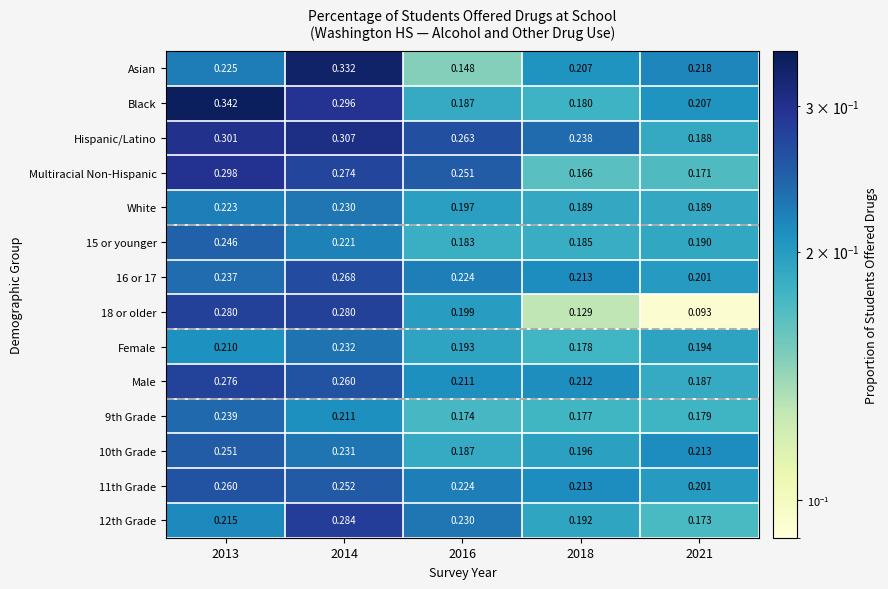

Which series has the largest total across all categories?

Hispanic/Latino